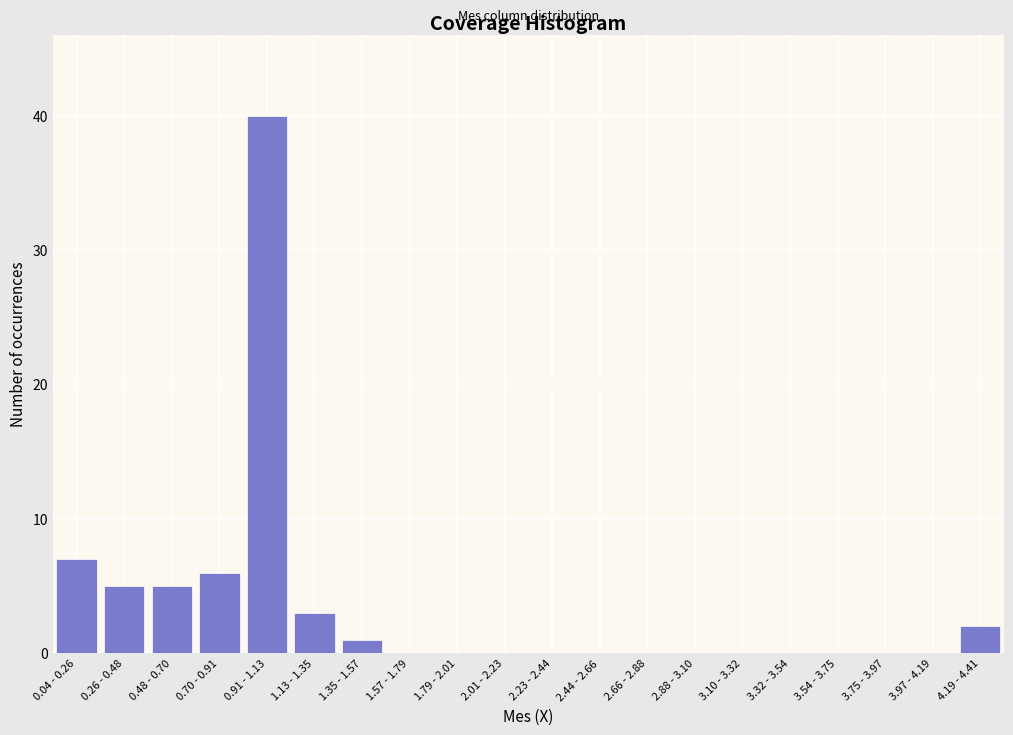

Reading left to right, list all the values displayed in this chart.

0.04 - 0.26=7	0.26 - 0.48=5	0.48 - 0.70=5	0.70 - 0.91=6	0.91 - 1.13=40	1.13 - 1.35=3	1.35 - 1.57=1	1.57 - 1.79=0	1.79 - 2.01=0	2.01 - 2.23=0	2.23 - 2.44=0	2.44 - 2.66=0	2.66 - 2.88=0	2.88 - 3.10=0	3.10 - 3.32=0	3.32 - 3.54=0	3.54 - 3.75=0	3.75 - 3.97=0	3.97 - 4.19=0	4.19 - 4.41=2